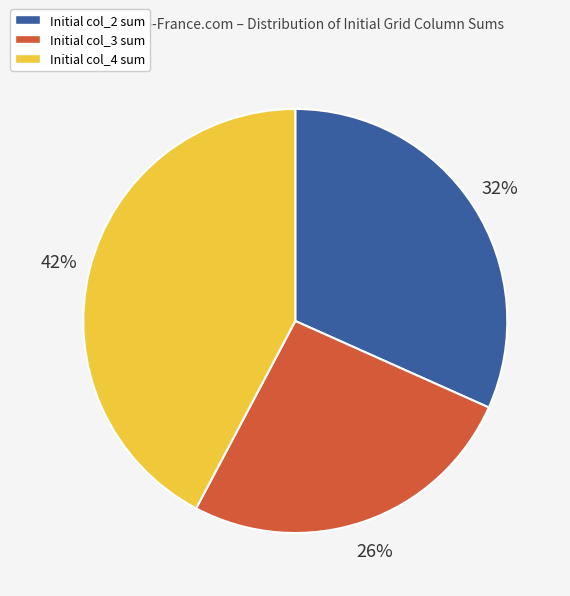

Is it true that Initial col_4 sum is 42% of the pie?

True